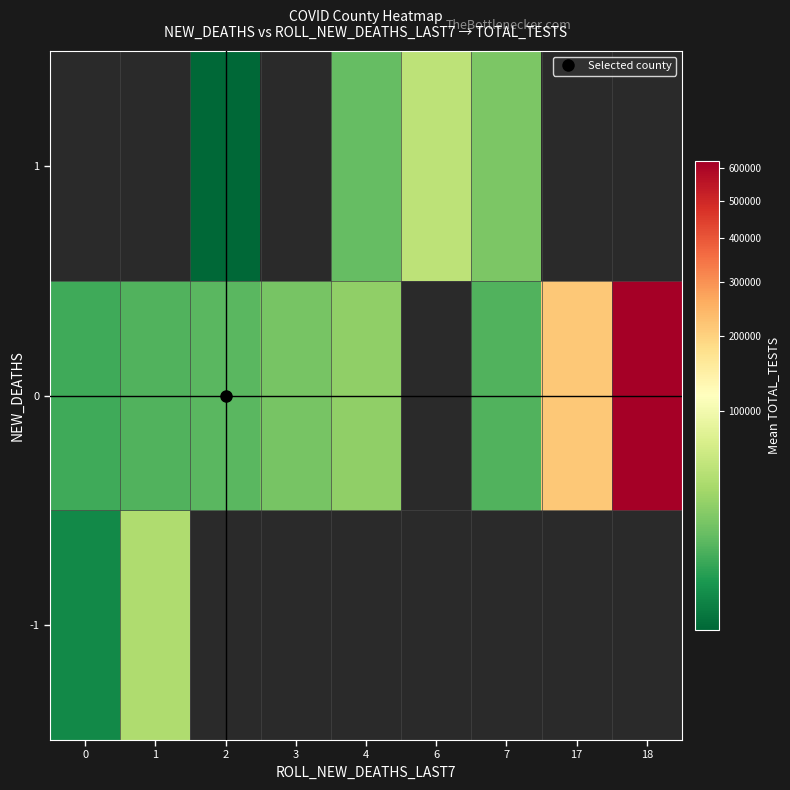

What is the lowest value of the row_1 series?

13838.3